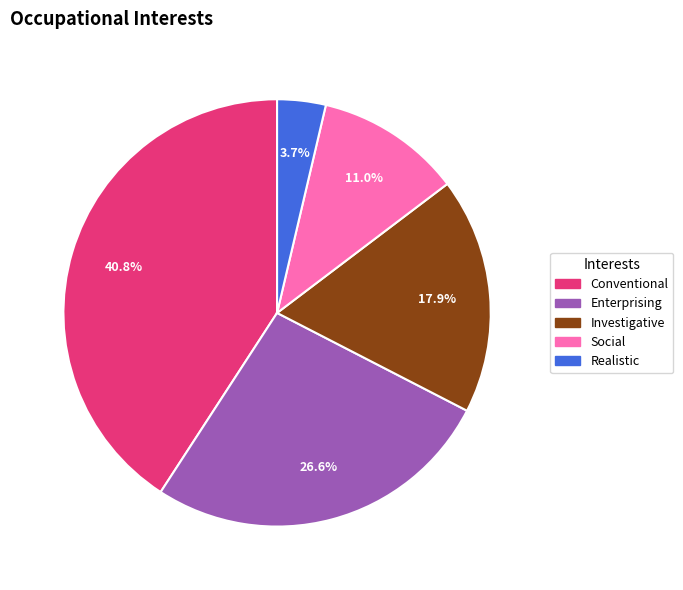

Is there a majority slice in this chart?

No